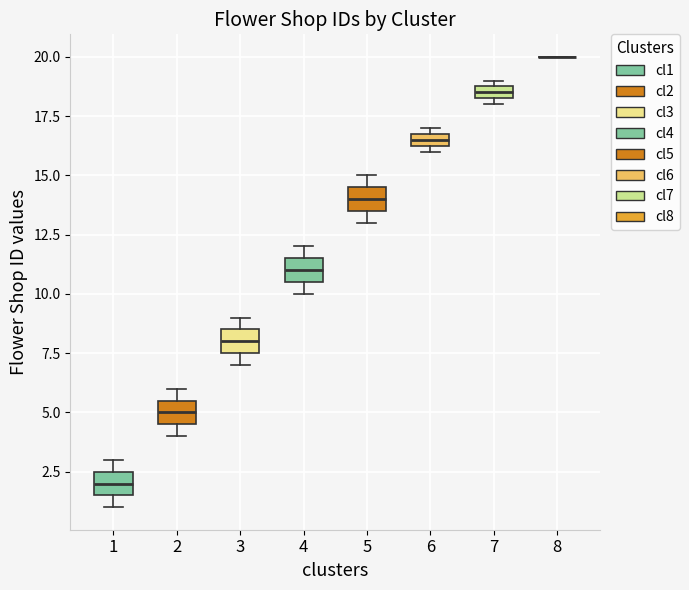

Where is the lower edge of the box at x = 7 on the y-axis? The values are not printed on the chart, so give them approximately, as read against the axis.

18.5